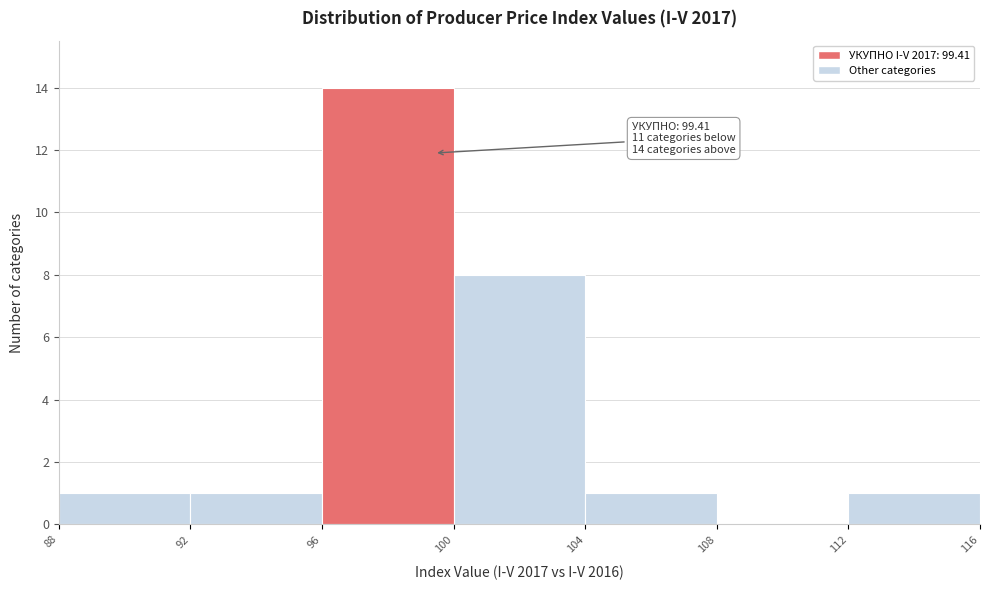

Which range on the x-axis has the tallest bar?

96 to 100